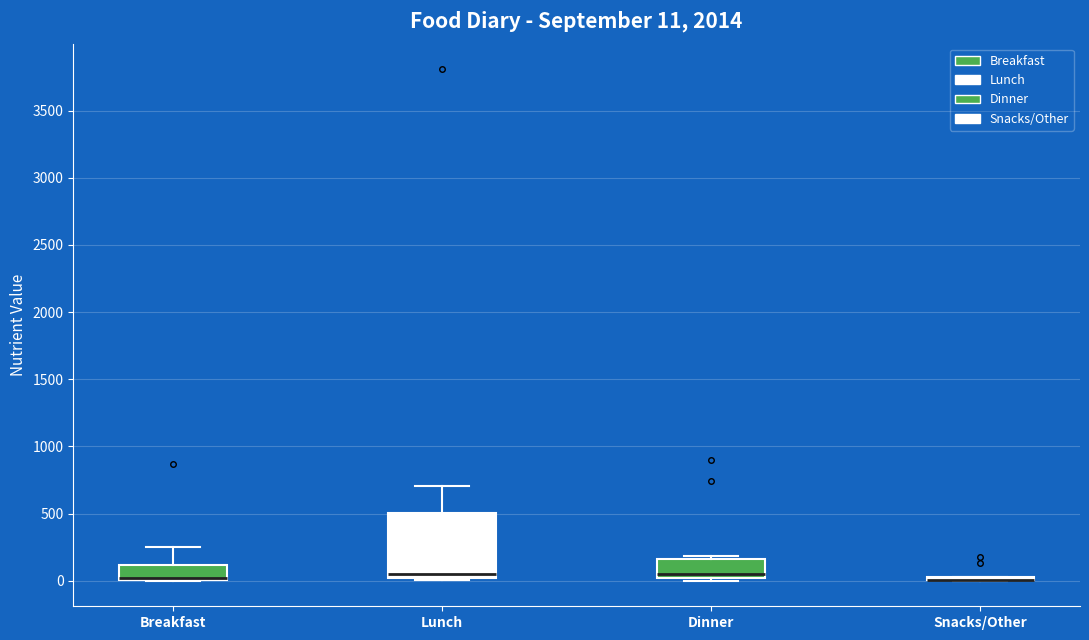

Which box is the tallest, from its lower edge to its upper edge?

Lunch